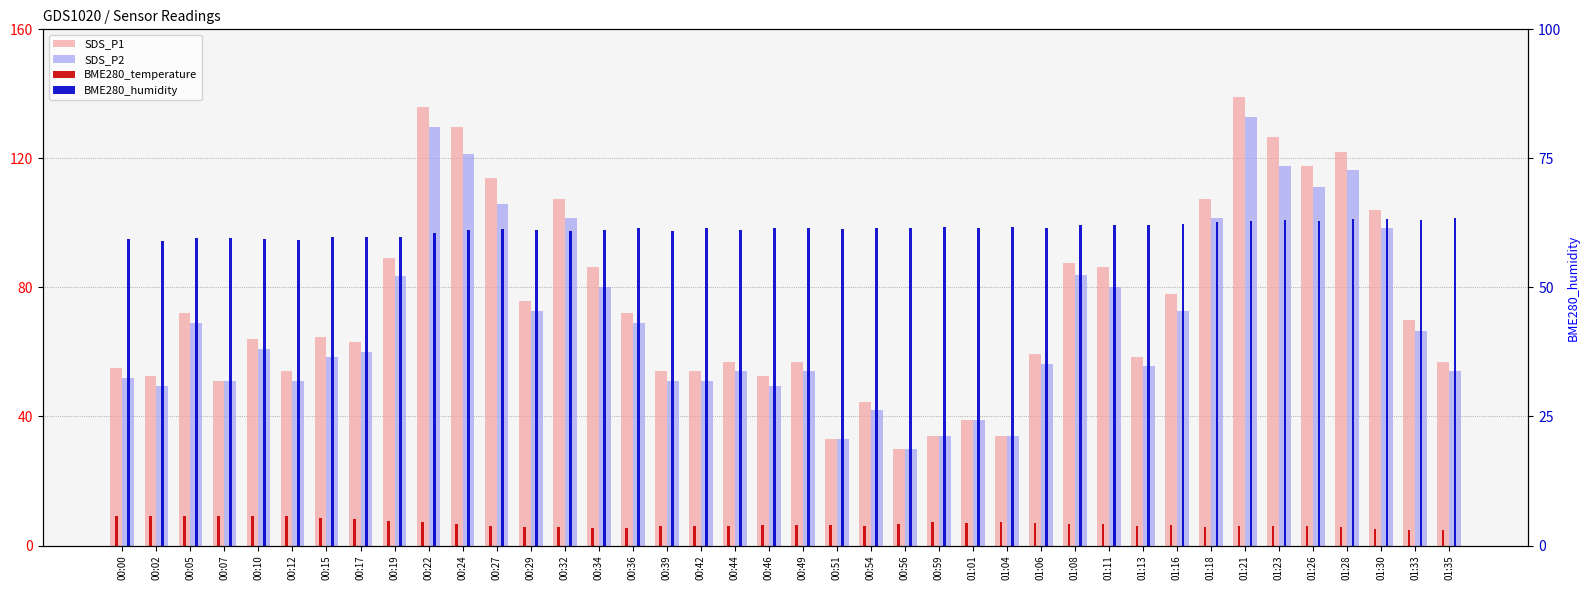

What is the difference between the SDS_P2 values at 01:06 and 01:08?

27.6